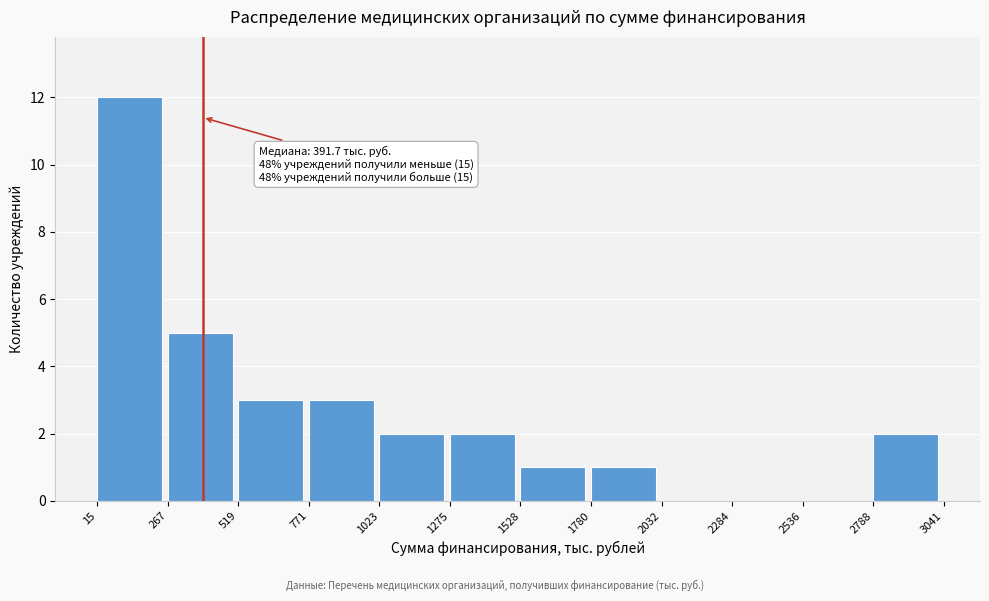

Over which range of the x-axis is the bar tallest?

15 to 267